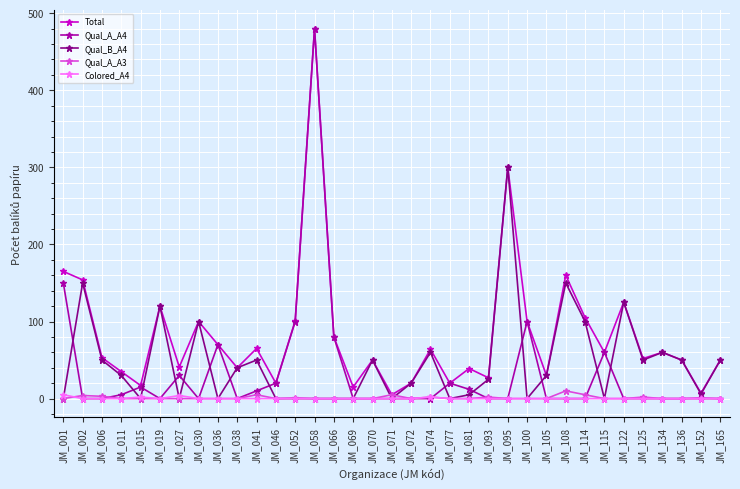

Which series changed the most between JM_002 and JM_134?

Total